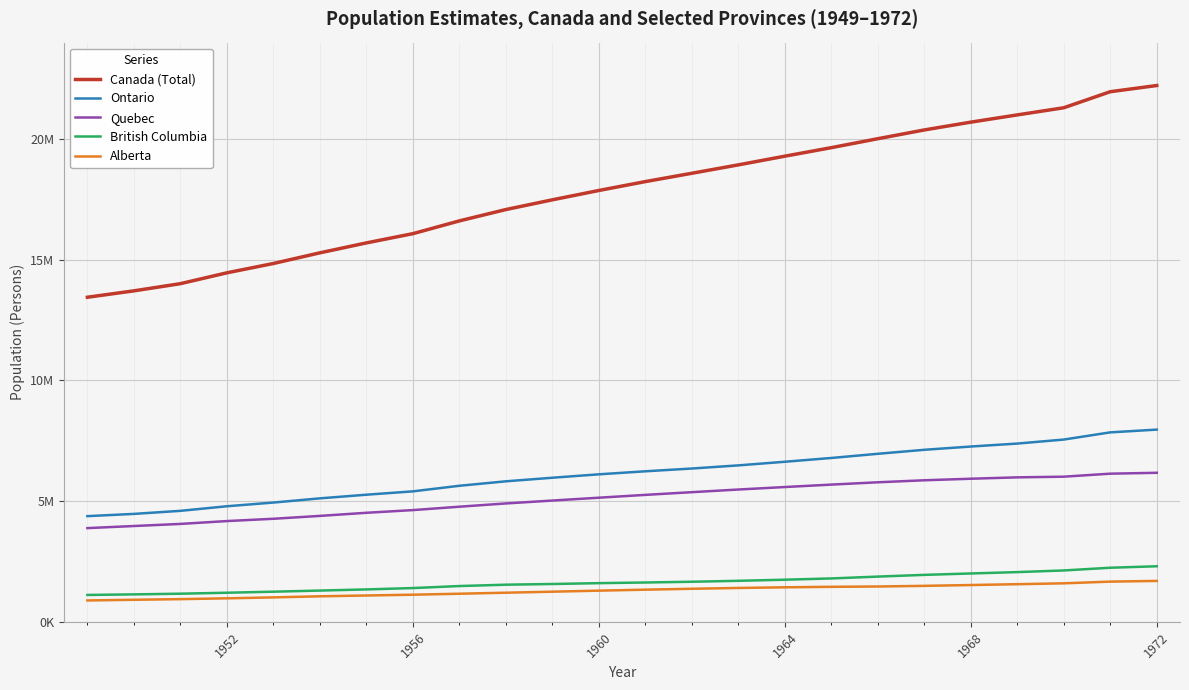

Reading left to right, extract all data points from this chart.

Canada (Total): 13447000	13712000	14009400	14459000	14845000	15287000	15698000	16080800	16610000	17080000	17483000	17870000	18238300	18583000	18931000	19291000	19644000	20014900	20378000	20701000	21001000	21297000	21962032	22218463
Ontario: 4378000	4471000	4597600	4788000	4941000	5115000	5266000	5404900	5636000	5821000	5969000	6111000	6236100	6351000	6481000	6631000	6788000	6960900	7127000	7262000	7385000	7551000	7849027	7963117
Quebec: 3882000	3969000	4055700	4174000	4269000	4388000	4517000	4628400	4769000	4904000	5024000	5142000	5259200	5371000	5481000	5584000	5685000	5780800	5864000	5928000	5985000	6013000	6137305	6174216
British Columbia: 1113000	1137000	1165200	1205000	1248000	1295000	1342000	1398500	1482000	1538000	1567000	1602000	1629100	1660000	1699000	1745000	1797000	1873700	1945000	2003000	2060000	2128000	2240470	2302086
Alberta: 885000	913000	939500	973000	1012000	1057000	1091000	1123100	1164000	1206000	1248000	1291000	1332000	1369000	1403000	1430000	1450000	1463200	1490000	1524000	1559000	1595000	1665717	1694090